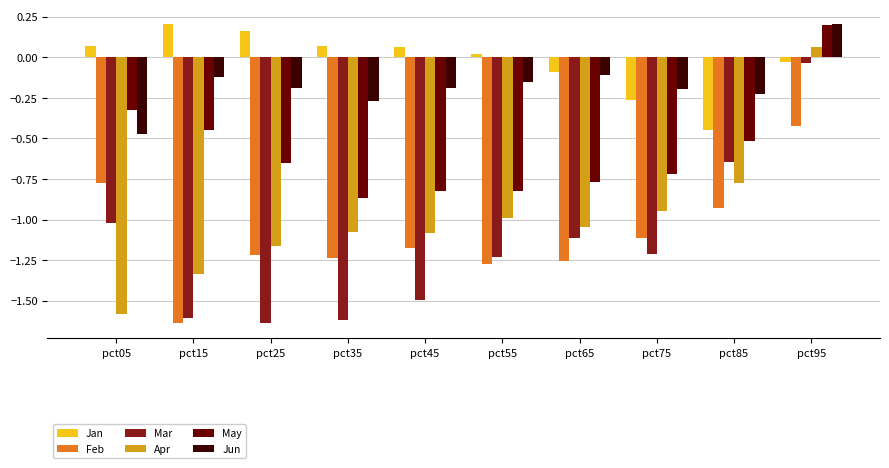

Between pct65 and pct85, which series saw the biggest shift?

Mar